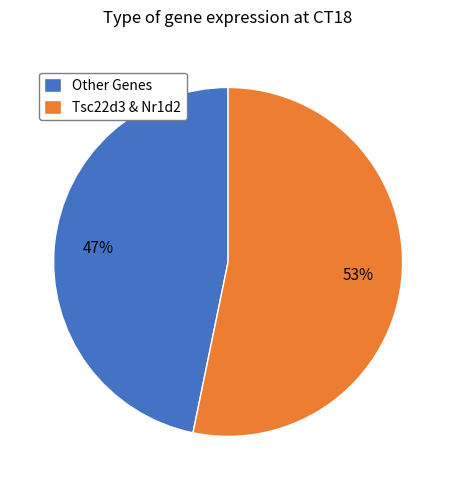

The Tsc22d3 & Nr1d2 slice represents 46% of the pie. True or false?

False